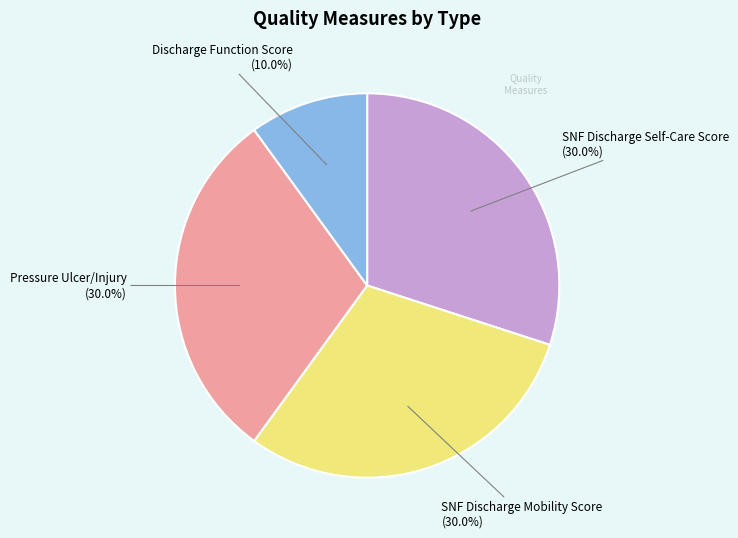

Is there a majority slice in this chart?

No